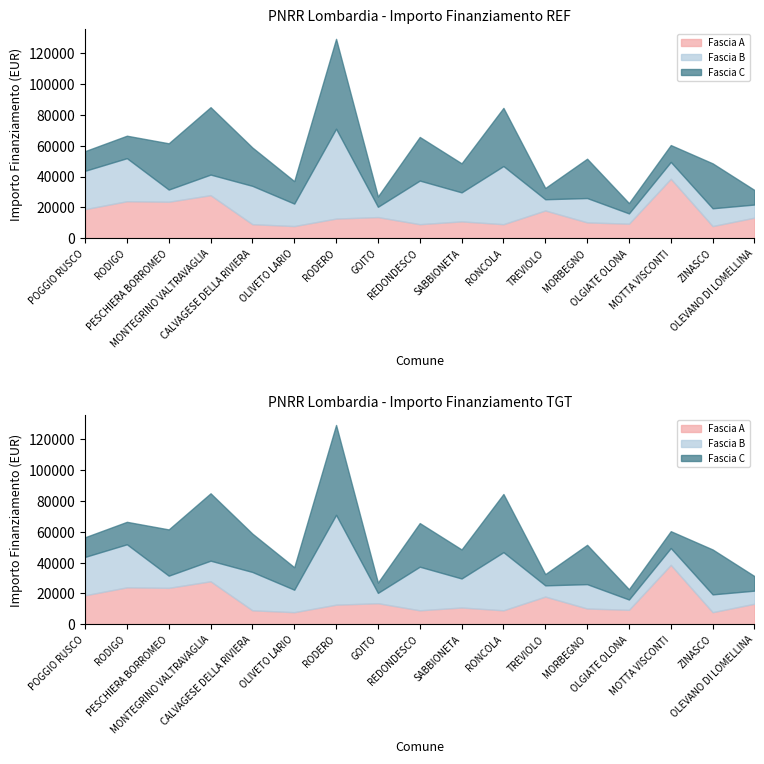

What is the minimum value shown in the chart?

6677